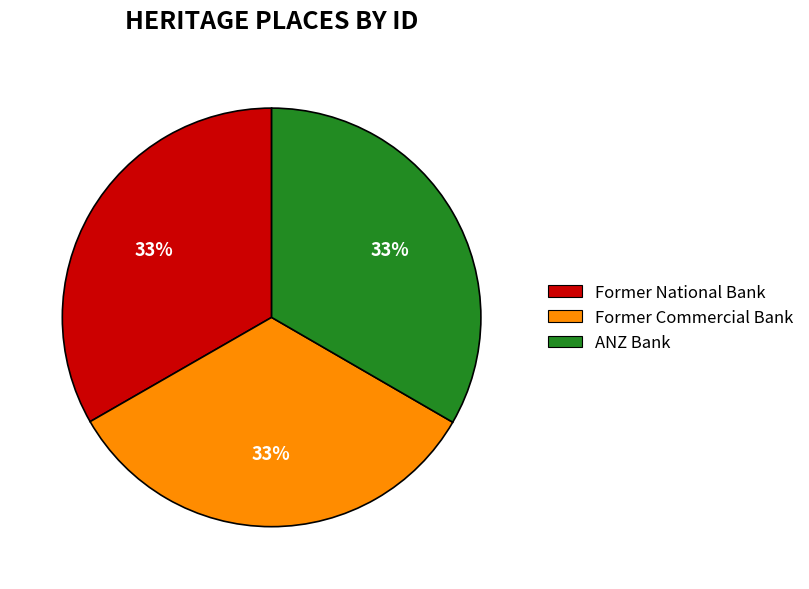

Does Former National Bank represent more than half of the total?

No